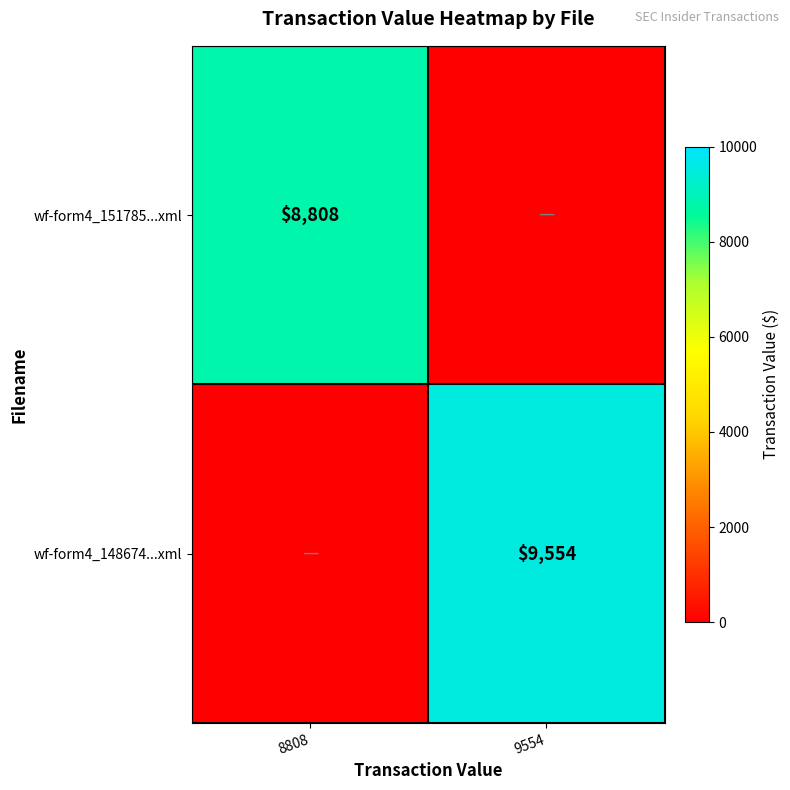

What is the spread (max minus min) of values at 8808?

8808